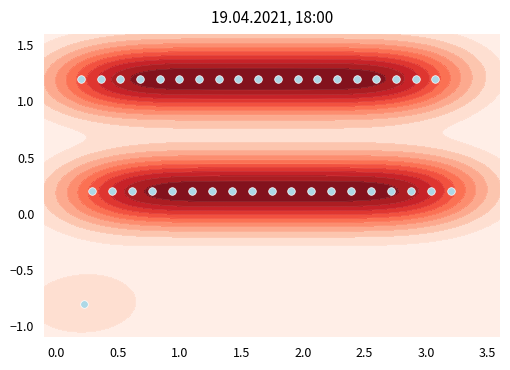

What is the difference between the second highest and second lowest values?

1.0